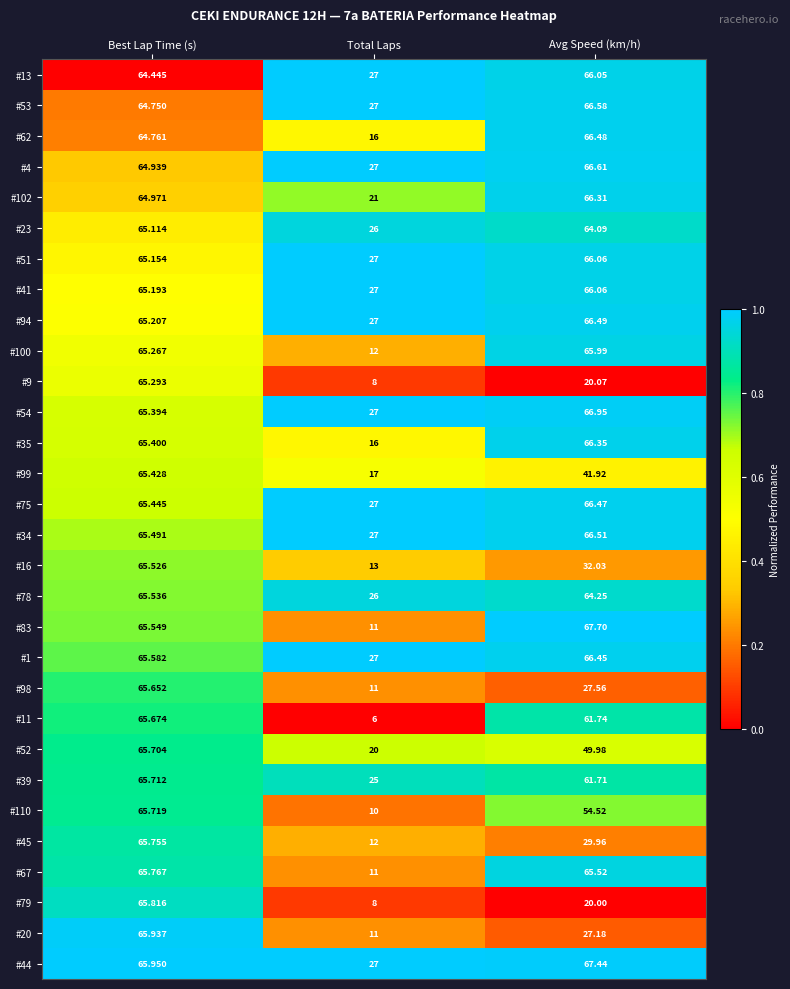

Which series changed the most between Best Lap Time (s) and Total Laps?

#11